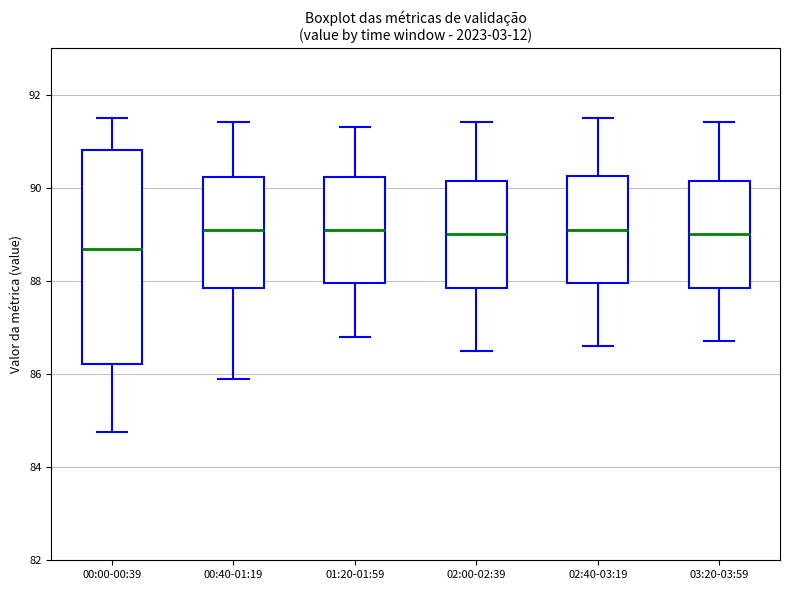

Comparing the boxes themselves (not the whiskers), which one is the tallest?

00:00-00:39